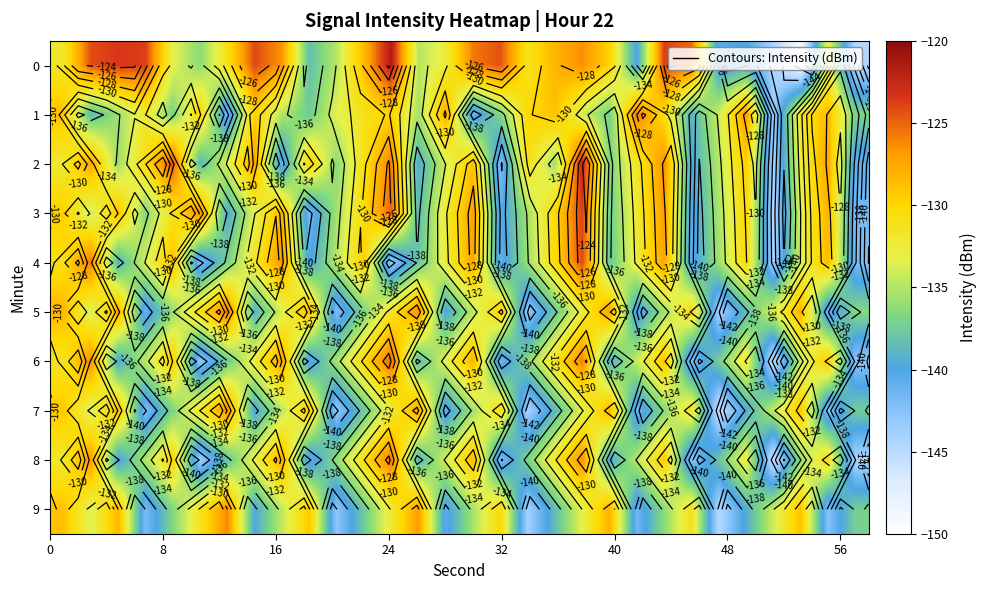

What is the sum of all 3 values?

-3998.4